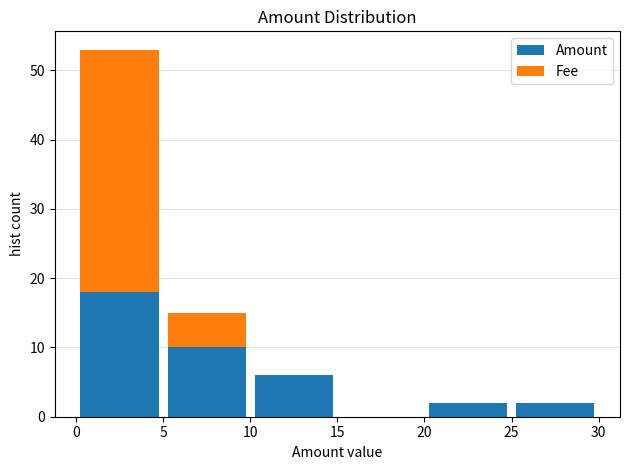

Which range on the x-axis has the tallest stacked bar (by total height)?

0 to 5